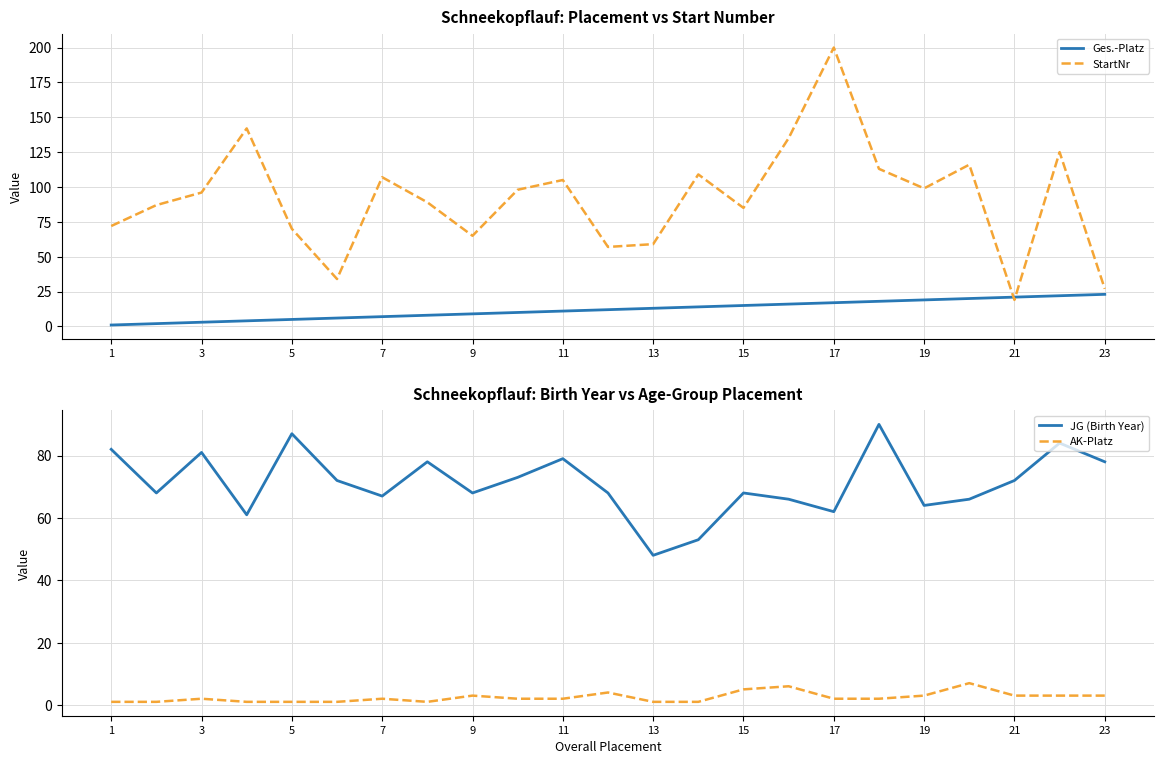

How many categories are shown in the chart?

23